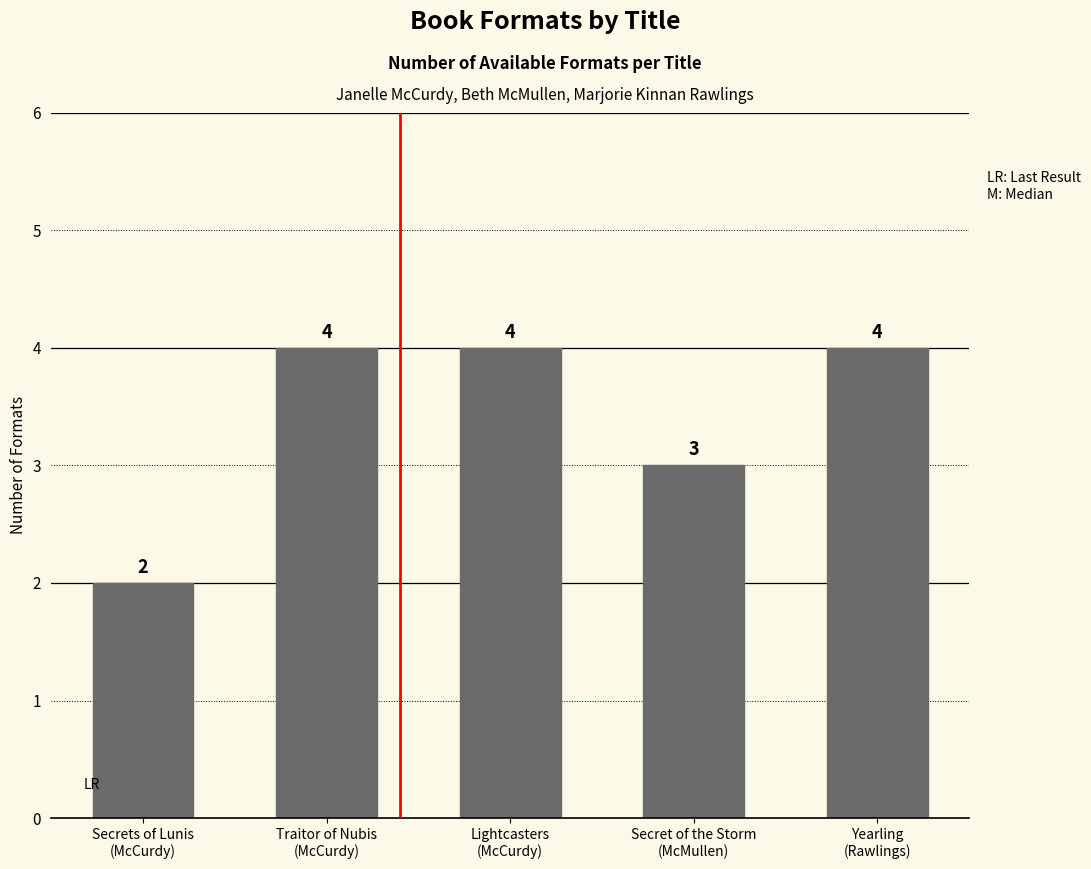

What is the greatest value displayed?

4